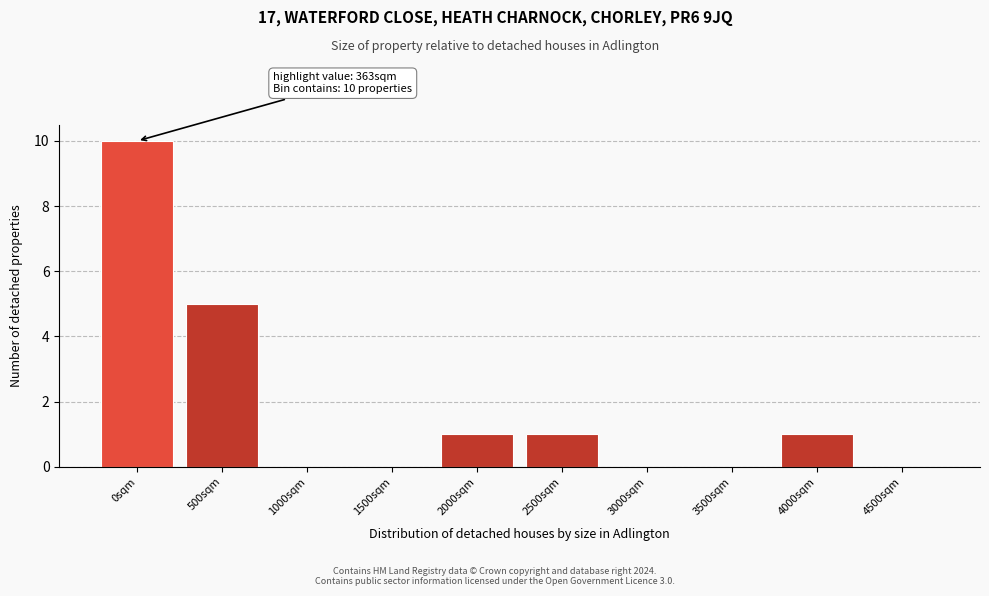

Reading left to right, transcribe all the data shown in this chart.

0sqm=10	500sqm=5	1000sqm=0	1500sqm=0	2000sqm=1	2500sqm=1	3000sqm=0	3500sqm=0	4000sqm=1	4500sqm=0